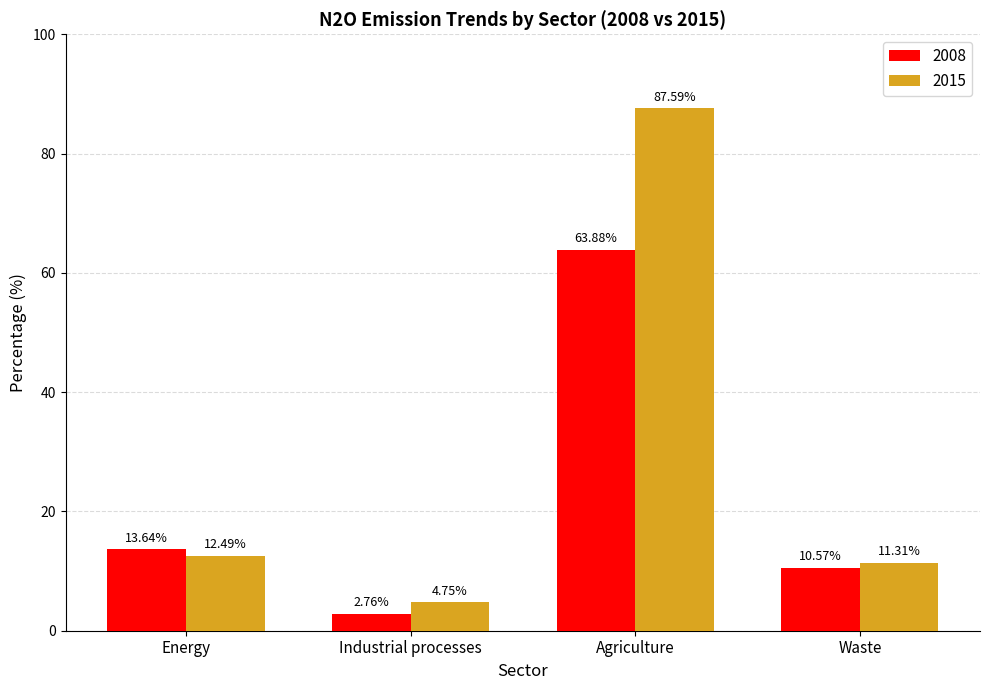

Is it true that 2015 equals 11.3 at Waste?

True